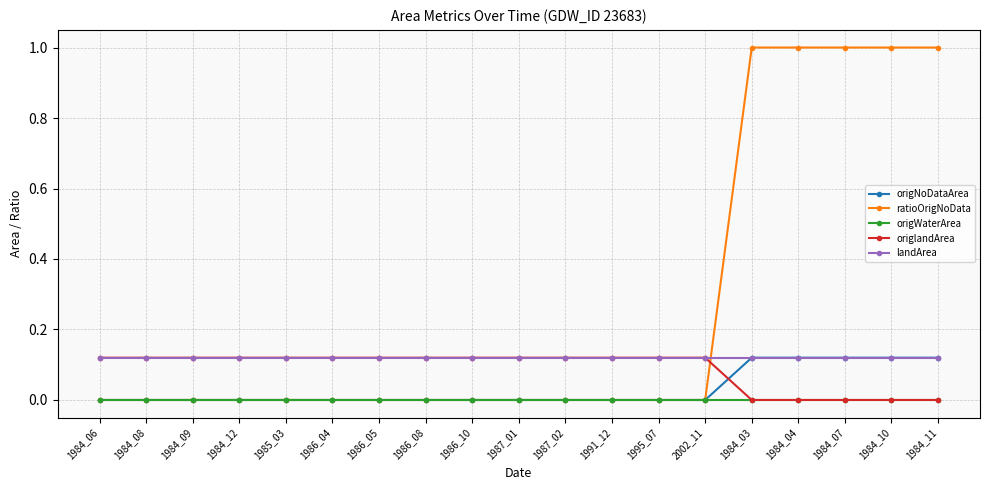

Which series has the largest total across all categories?

ratioOrigNoData